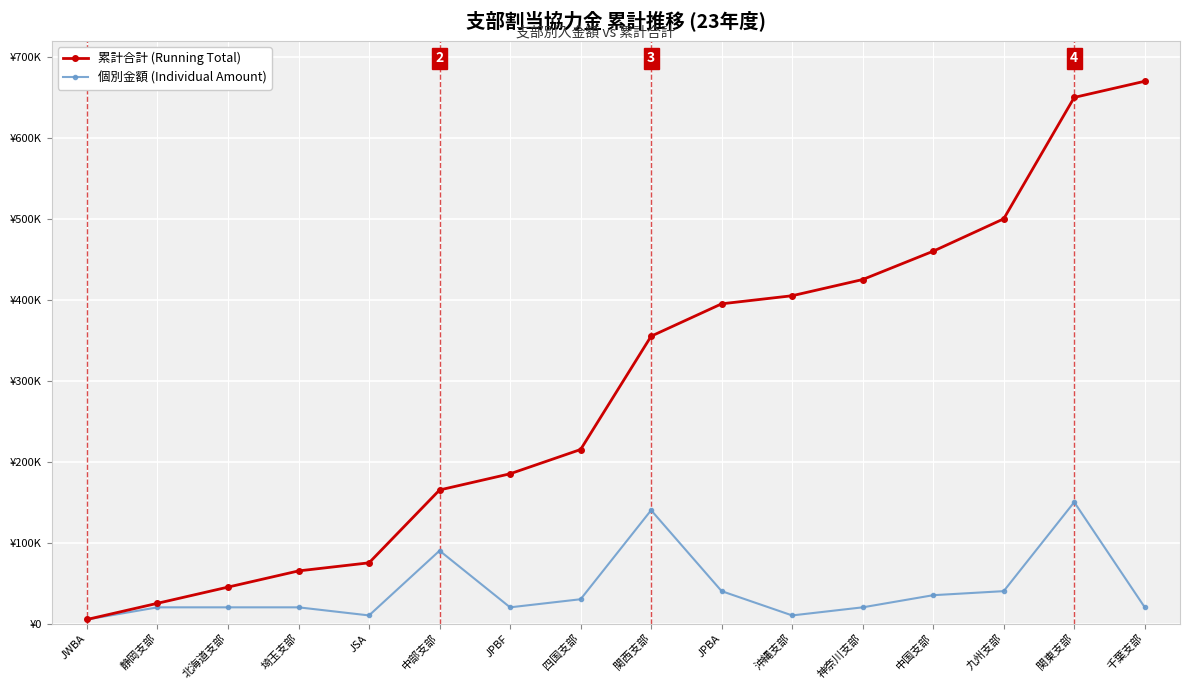

Which category has the lowest value in the 累計合計 (Running Total) series?

JWBA